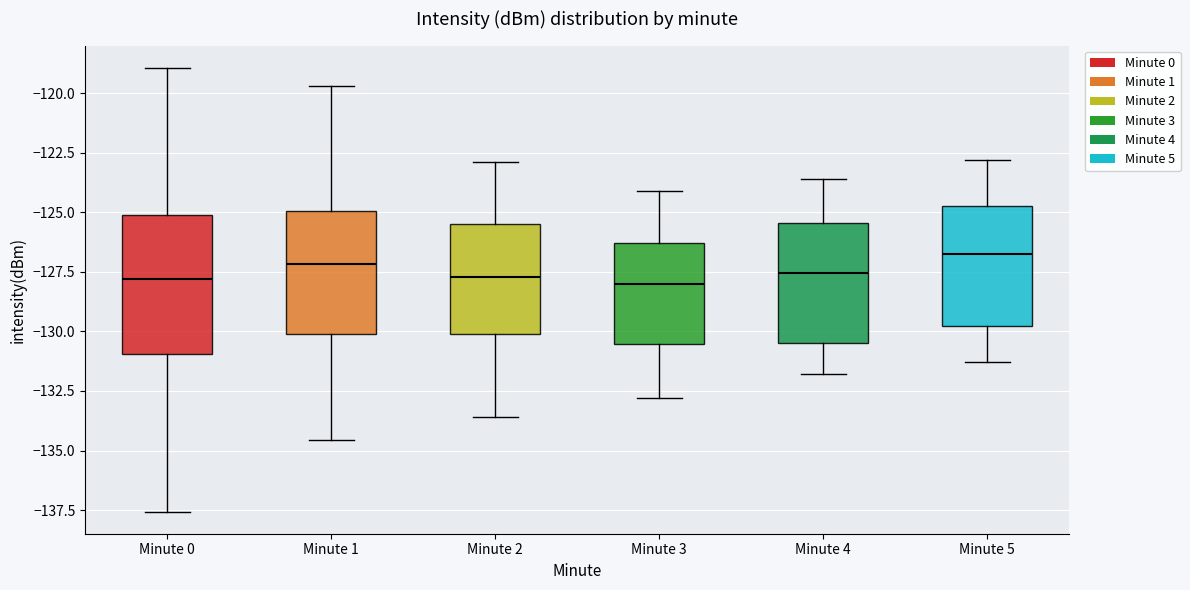

Reading left to right, read every box against the y-axis: the position of its median line, the range the box covers, and the ends of its whiskers. The values are not printed on the chart, so give them approximately, as read against the axis.

Minute 0: median -128.0, box -131.0 to -125.0, whiskers -137.5 to -119.0
Minute 1: median -127.0, box -130.0 to -125.0, whiskers -134.5 to -119.5
Minute 2: median -127.5, box -130.0 to -125.5, whiskers -133.5 to -123.0
Minute 3: median -128.0, box -130.5 to -126.5, whiskers -133.0 to -124.0
Minute 4: median -127.5, box -130.5 to -125.5, whiskers -132.0 to -123.5
Minute 5: median -126.5, box -130.0 to -124.5, whiskers -131.5 to -123.0